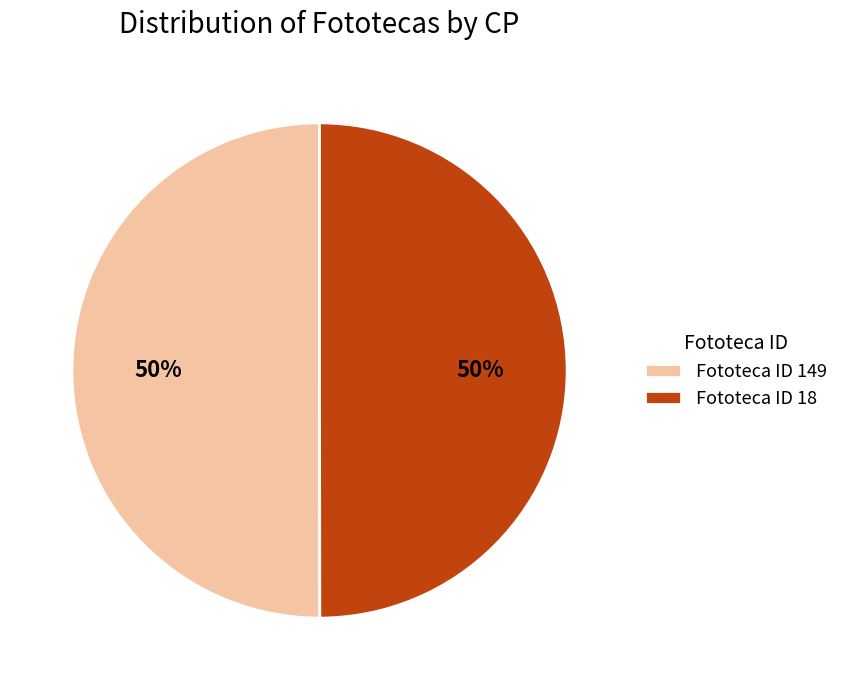

To the nearest percent, what portion does Fototeca ID 149 represent?

50%